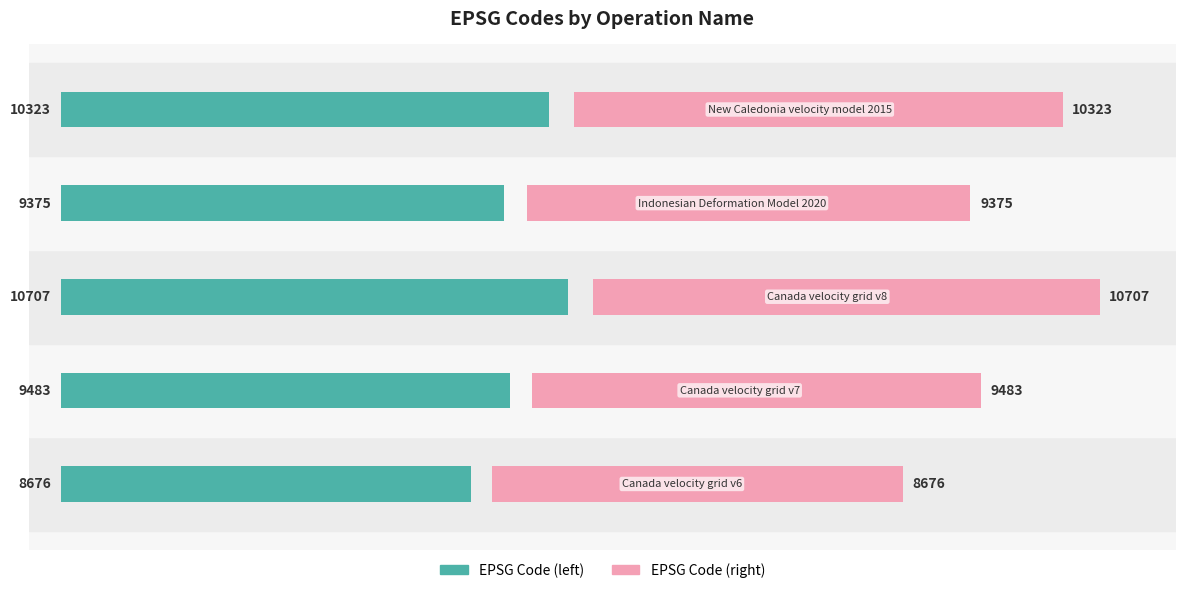

The CODE (teal) series shows 98.7 at 0. True or false?

False